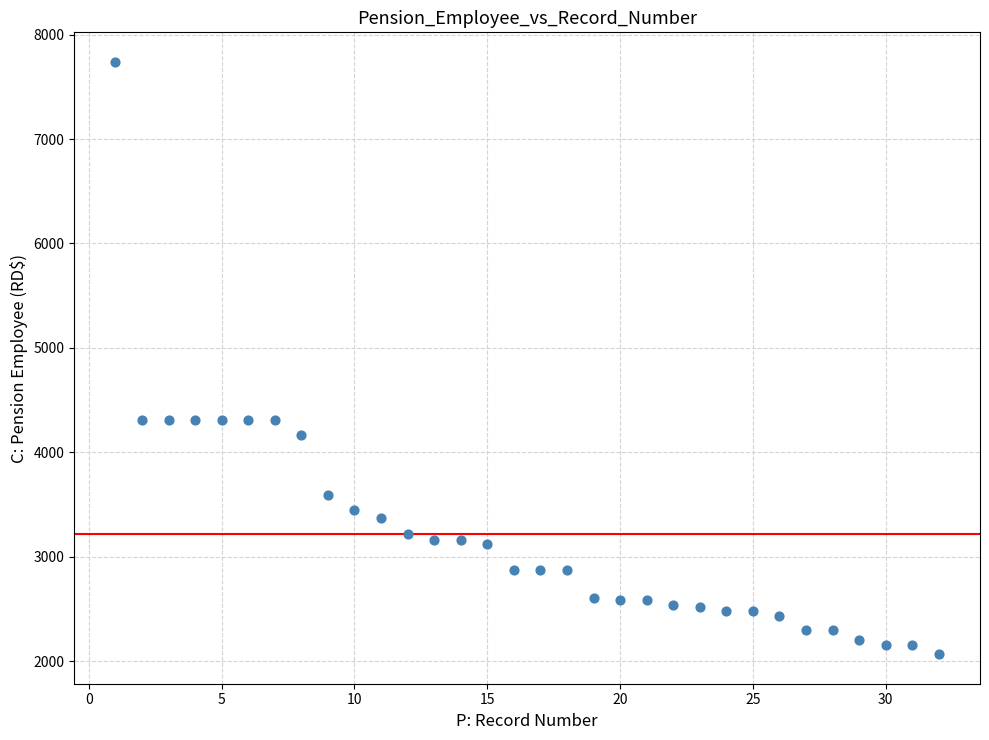

What is the range of Y values (max minus min)?

5672.3